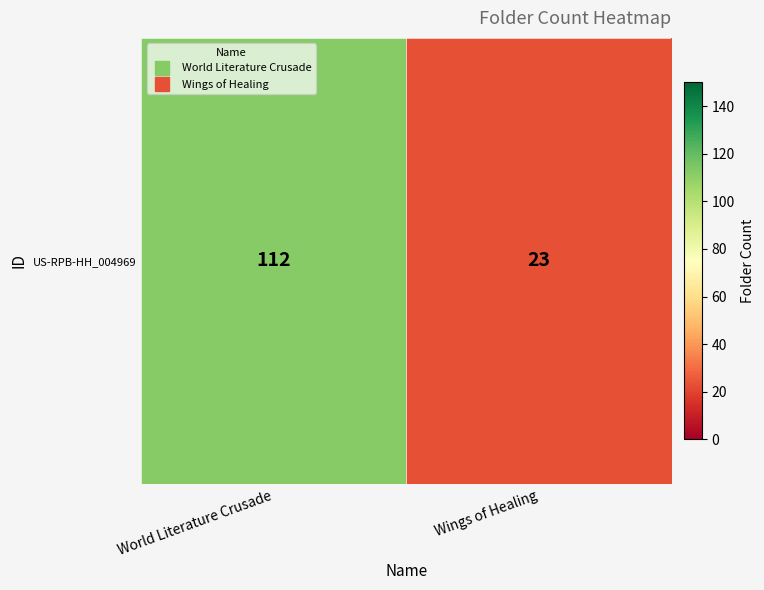

Rank the categories by value from highest to lowest.

World Literature Crusade, Wings of Healing